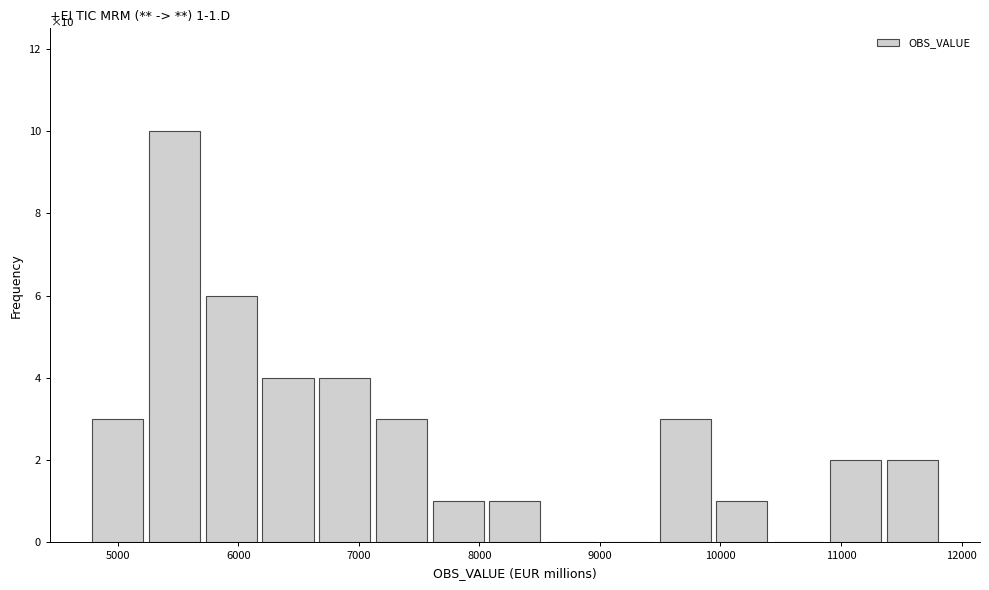

Over which range of the x-axis is the bar tallest?

5200 to 5700